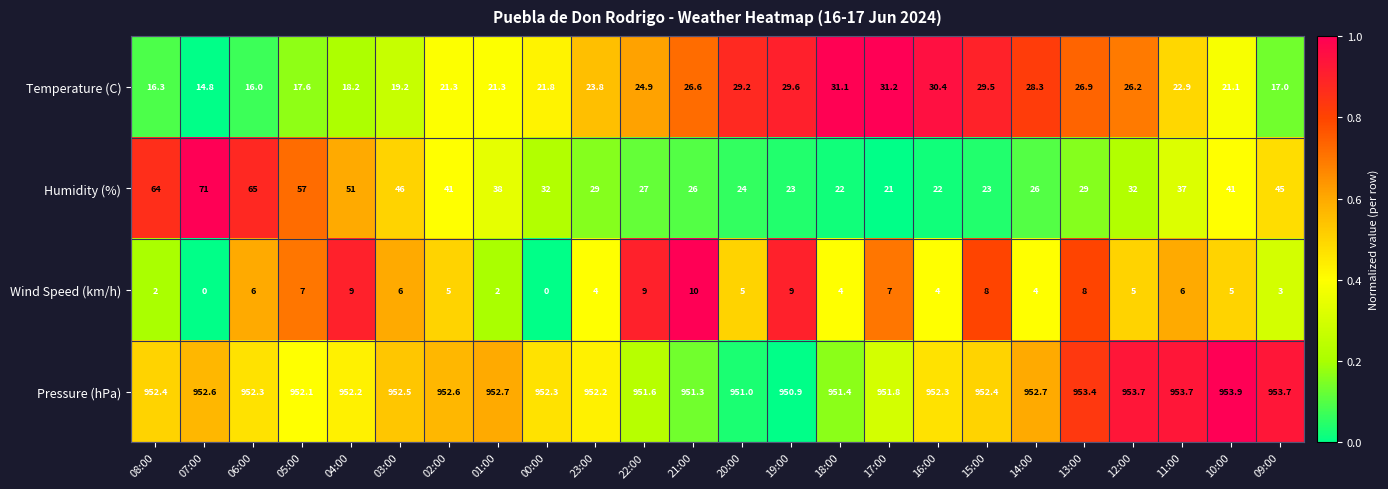

What is the difference between the maximum and minimum values in the Temperature (C) series?

16.4